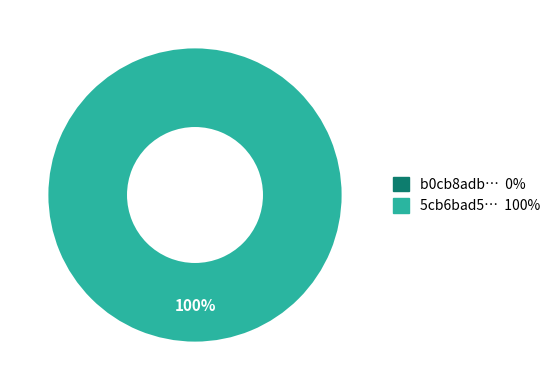

Count the number of slices in the pie.

2